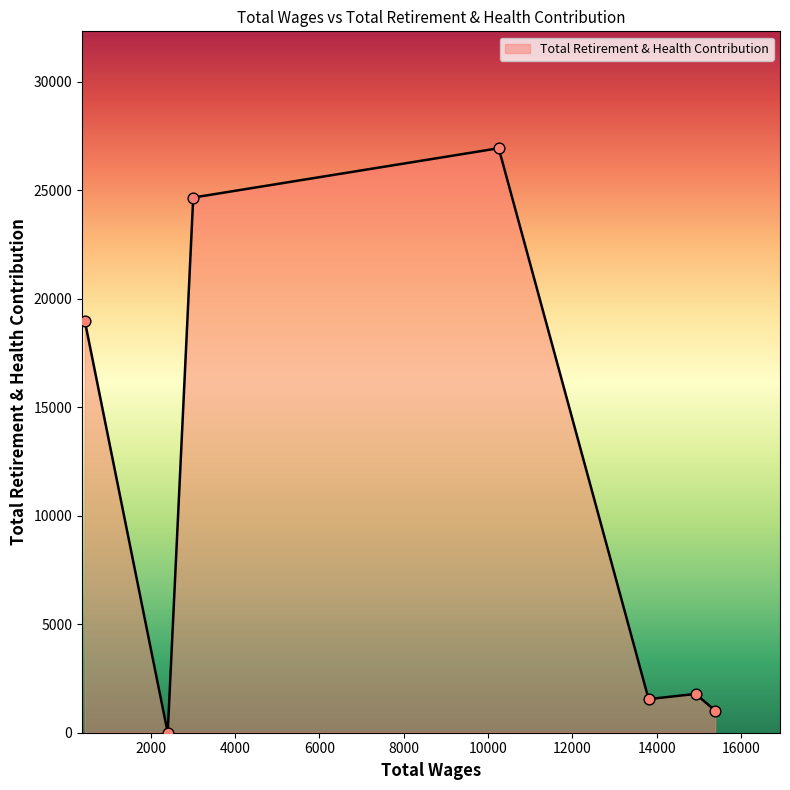

What is the greatest value displayed?

26933